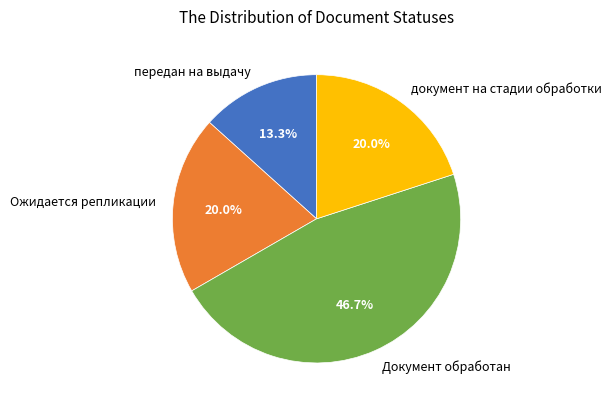

Approximately how many times larger is the value at Документ обработан compared to документ на стадии обработки?

2.3